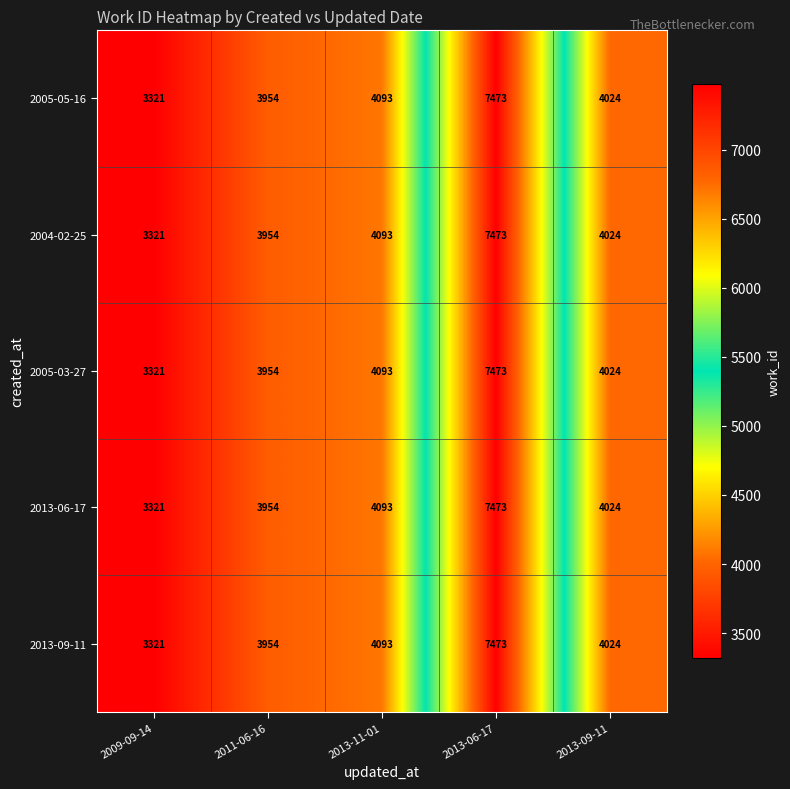

True or false: 2013-06-17 has a value of 4024 at 2013-09-11.

True